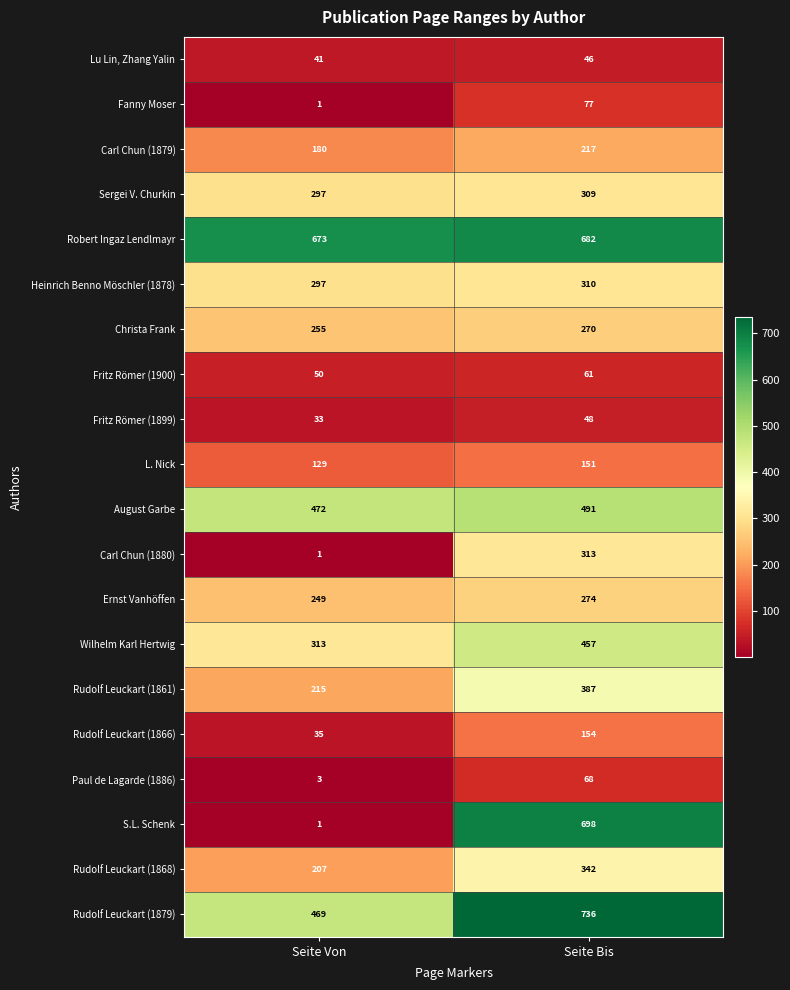

What is the sum of all Robert Ingaz Lendlmayr values?

1355